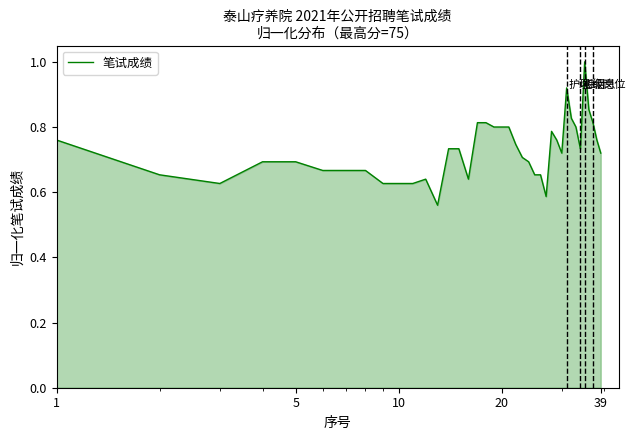

Count the values in the range 0 to 1.

39